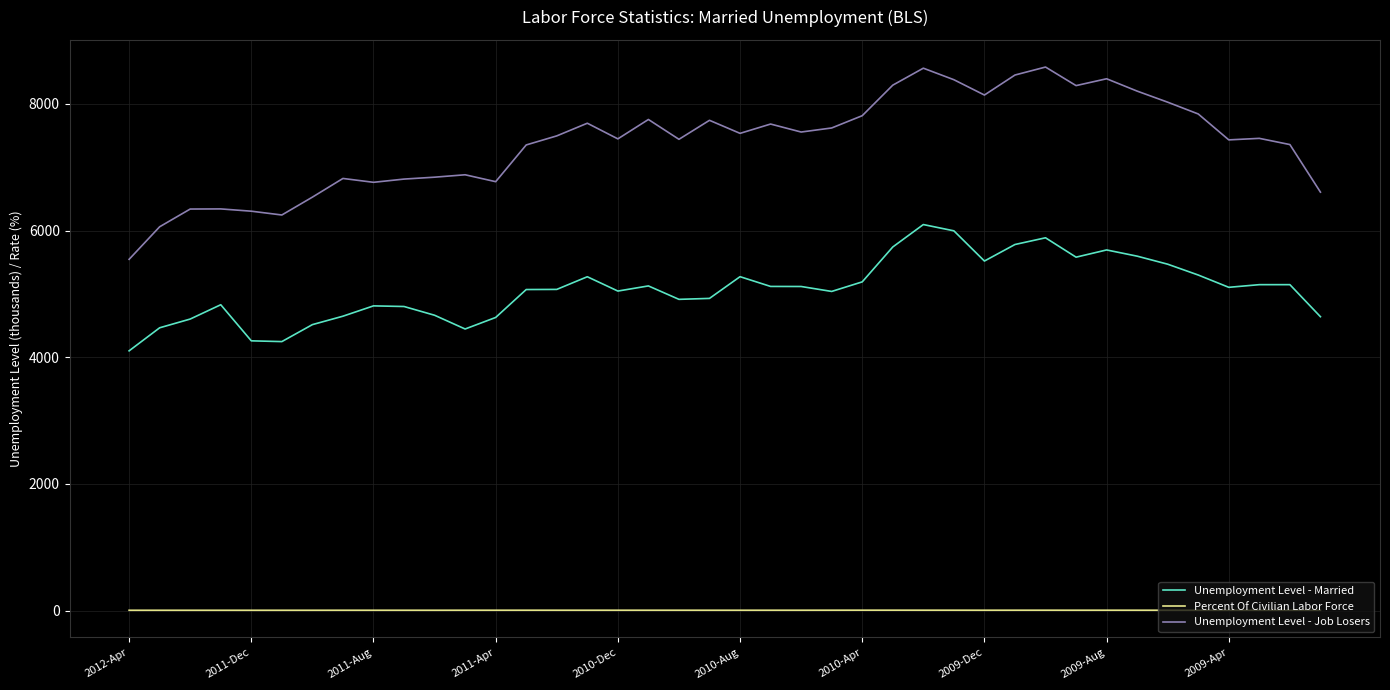

What is the difference between the maximum and minimum values in the Unemployment Level - Job Losers series?

3036.0